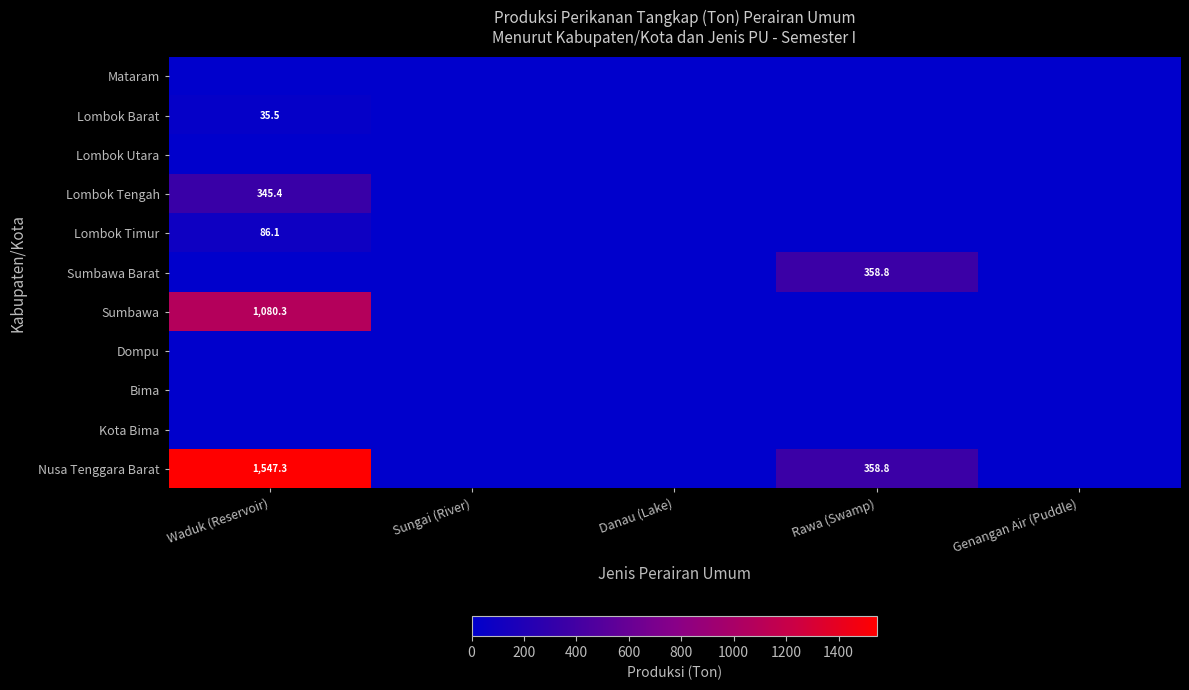

At which category is the sum across all series the highest?

Waduk (Reservoir)